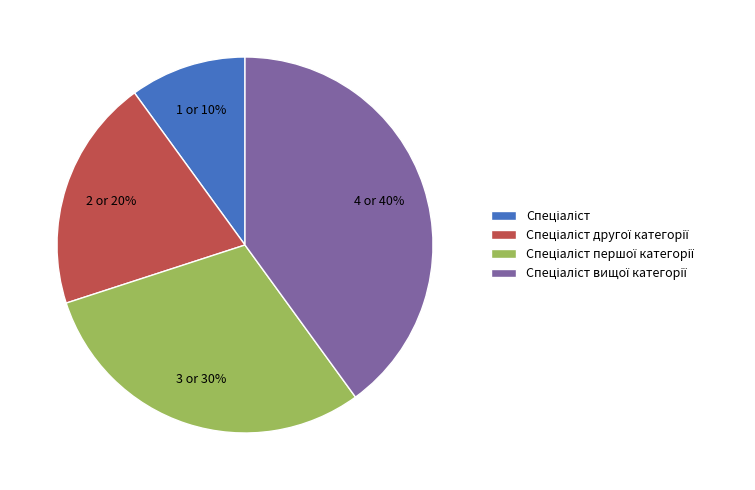

Count the number of slices in the pie.

4